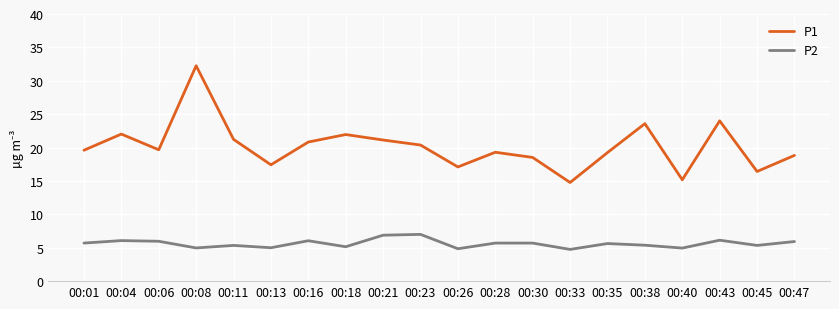

What is the minimum value for P2?

4.8